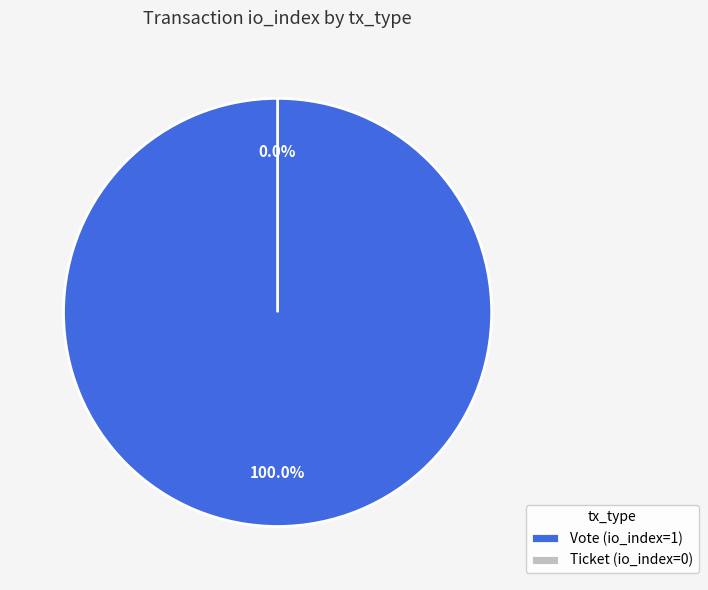

Is the sum of Vote and Ticket greater than half?

Yes